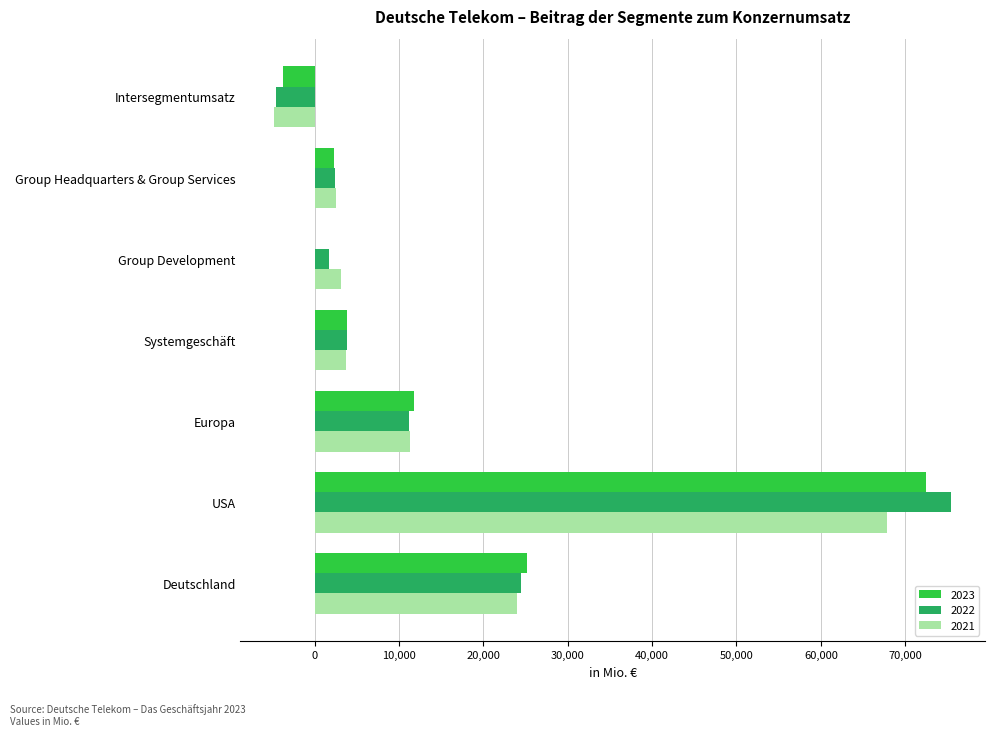

Between USA and Europa, which series saw the biggest shift?

2022